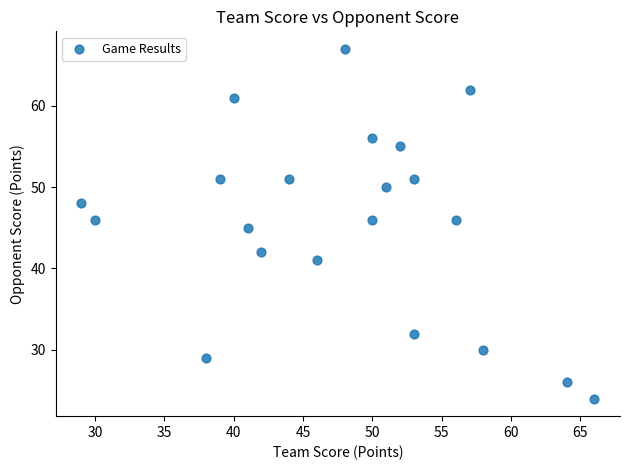

What is the range of Y values (max minus min)?

43